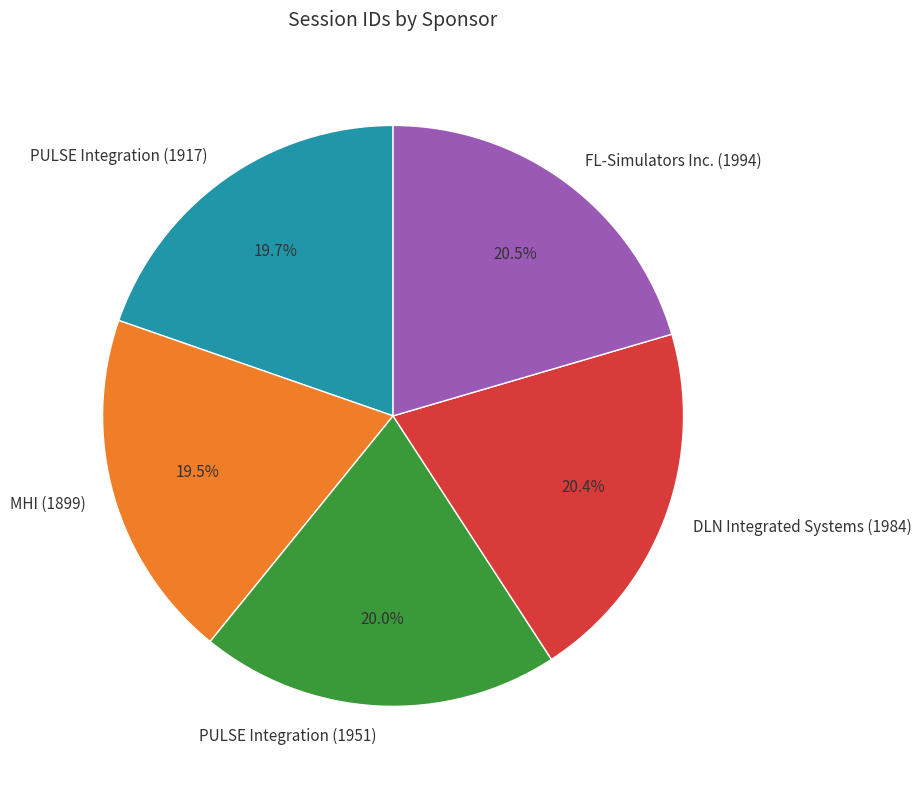

Approximately how many times larger is the value at FL-Simulators Inc. (1994) compared to DLN Integrated Systems (1984)?

1.0